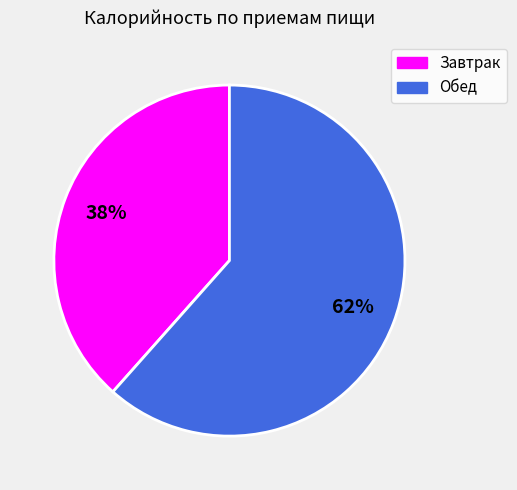

To the nearest percent, what portion does Обед represent?

62%